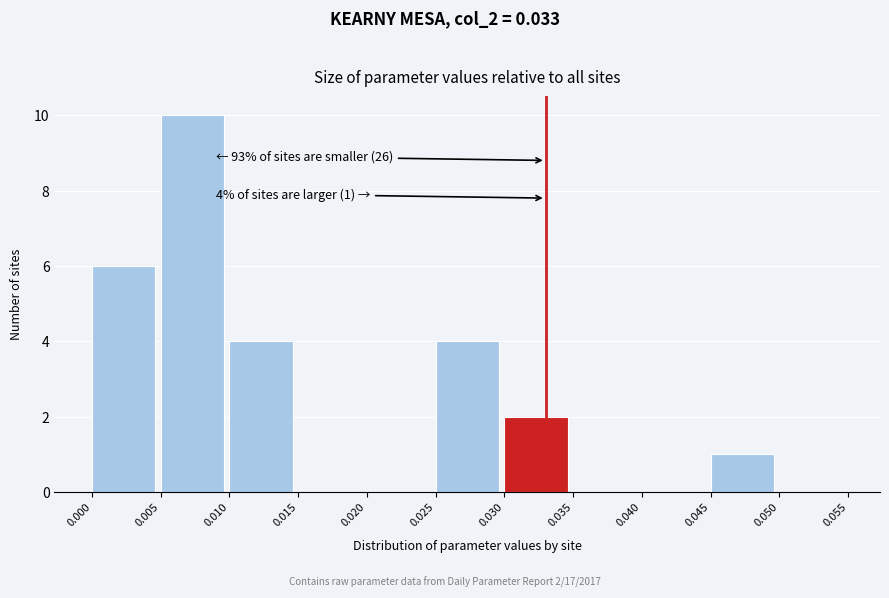

Over which range of the x-axis is the bar tallest?

0.005 to 0.010